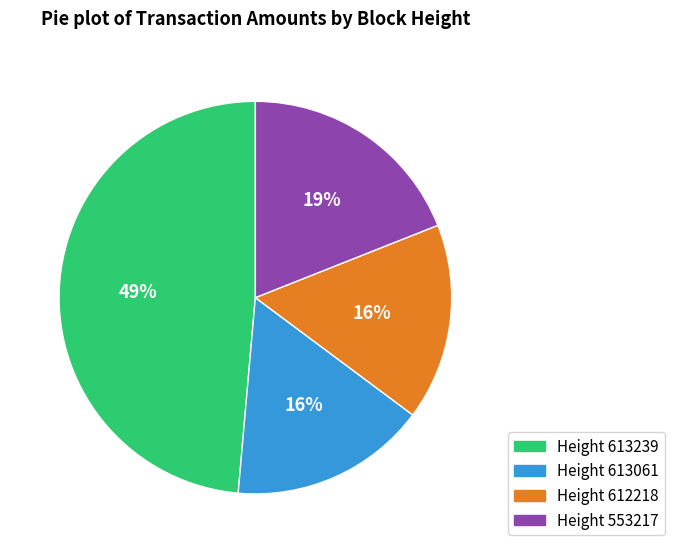

Is there any slice that represents more than half of the pie?

No